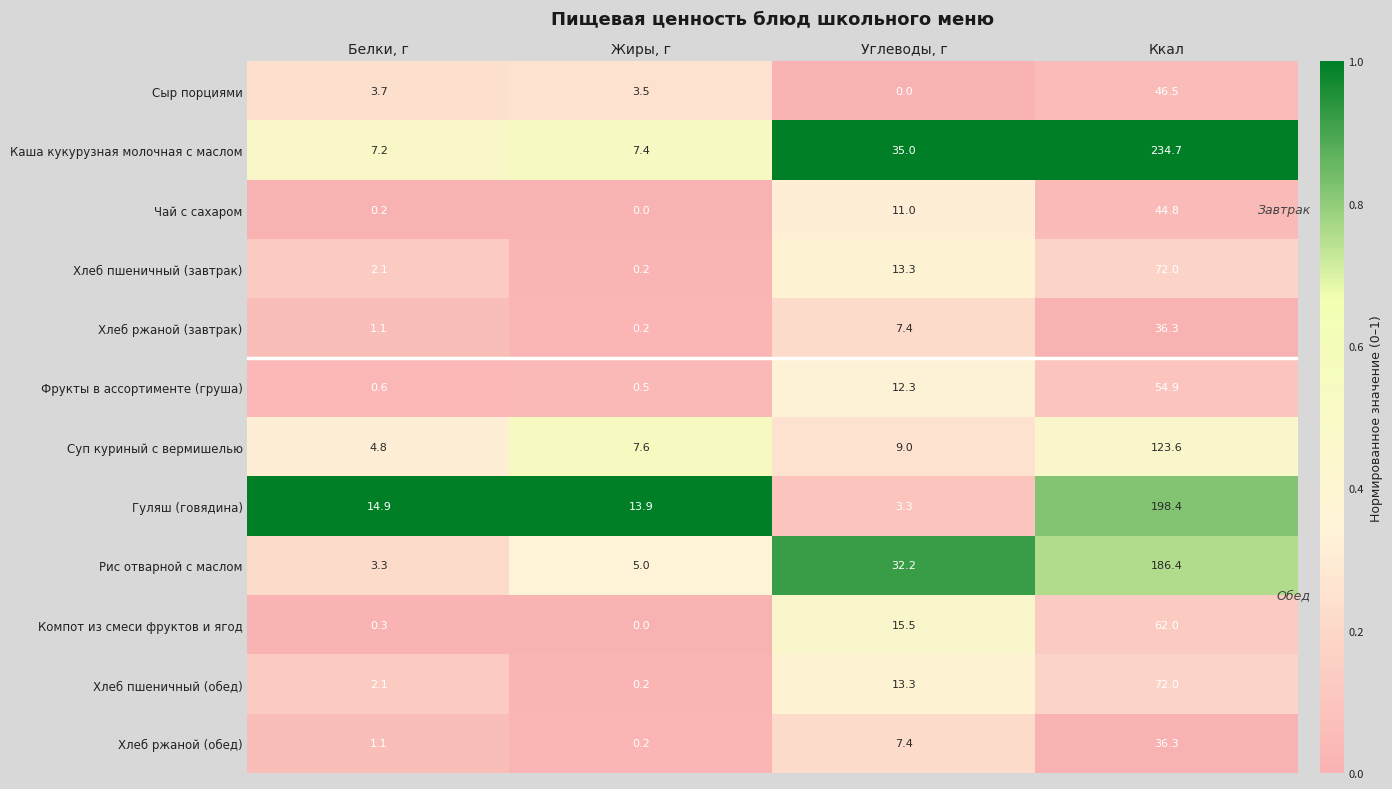

Which category has the highest value across all series?

Ккал